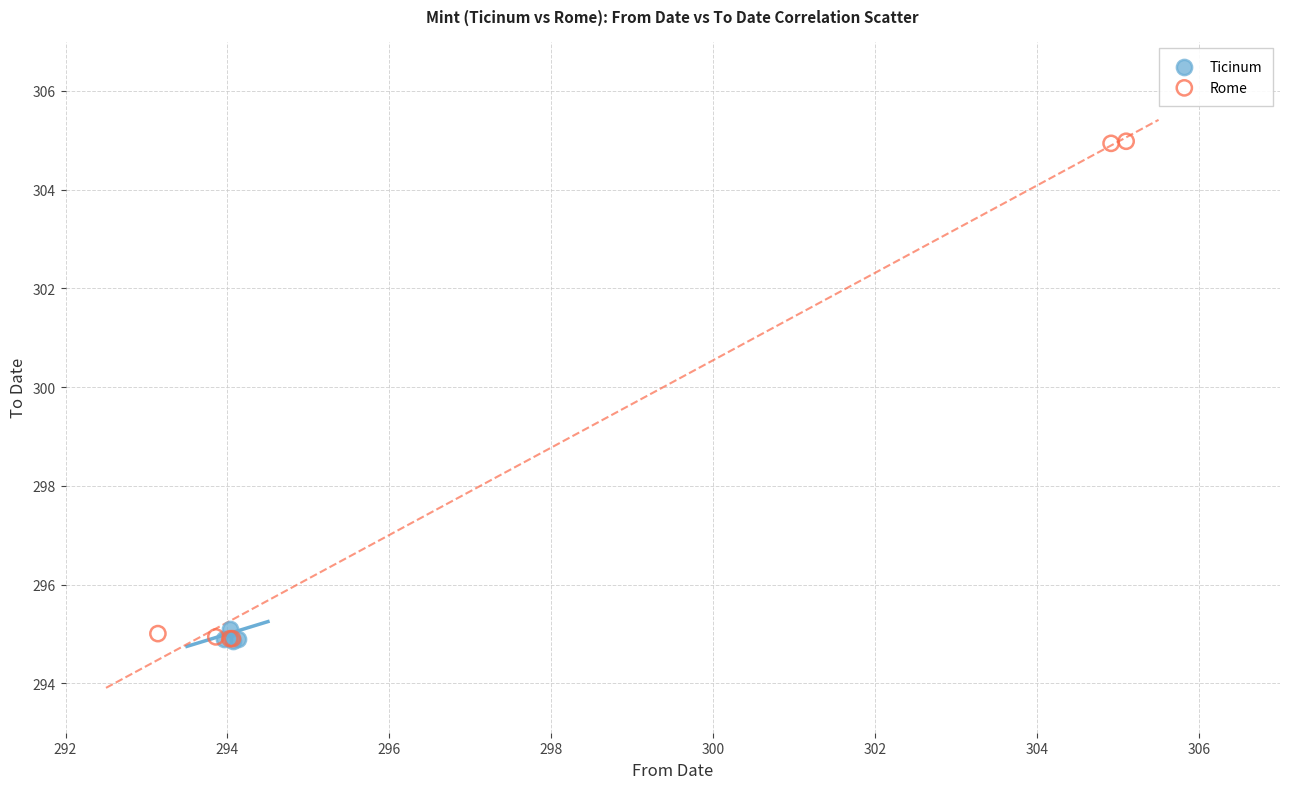

Which series has the widest spread of Y values?

Rome